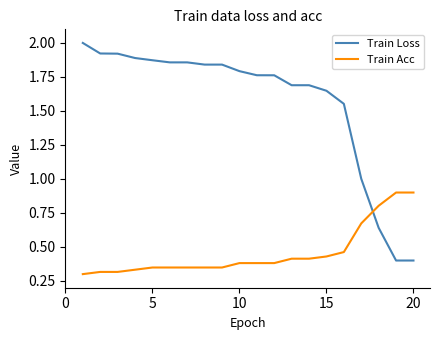

Rank the series by their maximum value, from lowest to highest.

Train Acc, Train Loss